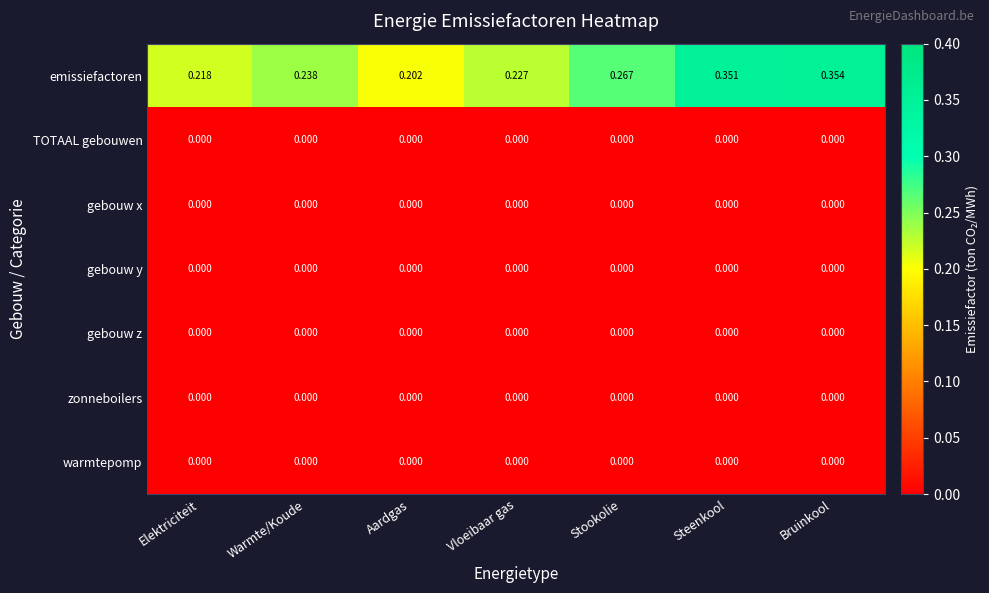

At which category is the sum across all series the highest?

Bruinkool